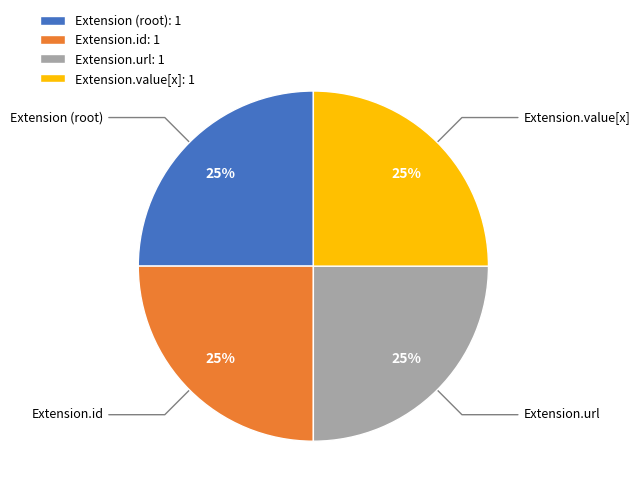

To the nearest percent, what is the combined percentage of Extension.value[x]: 1 and Extension.url: 1?

50%